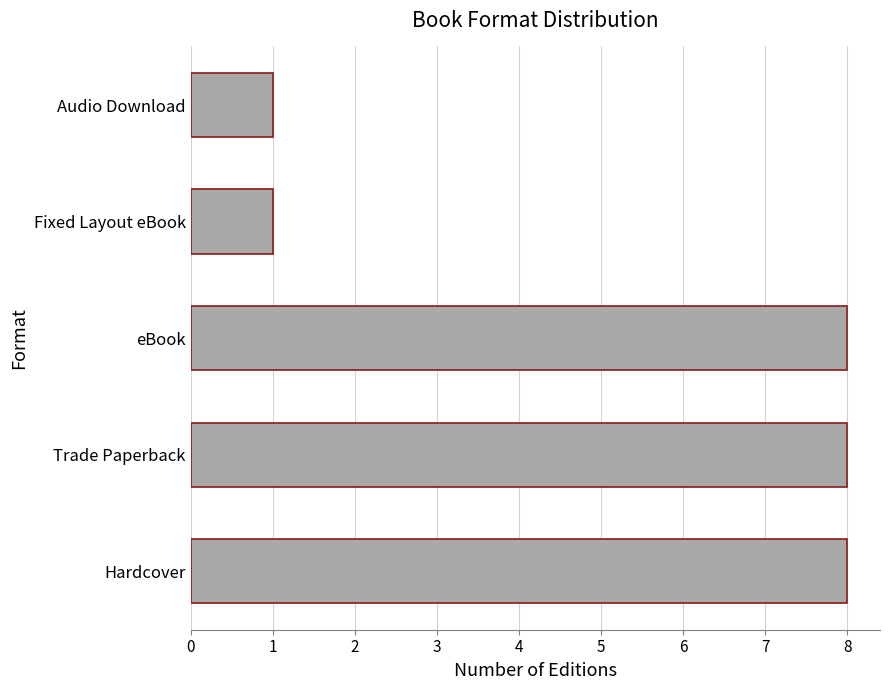

How many values are between 1 and 8?

5